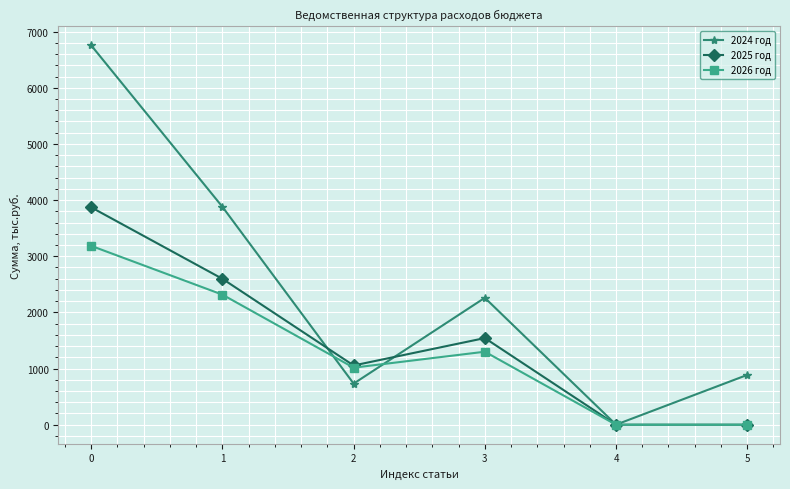

Which series has the largest total across all categories?

2024 год